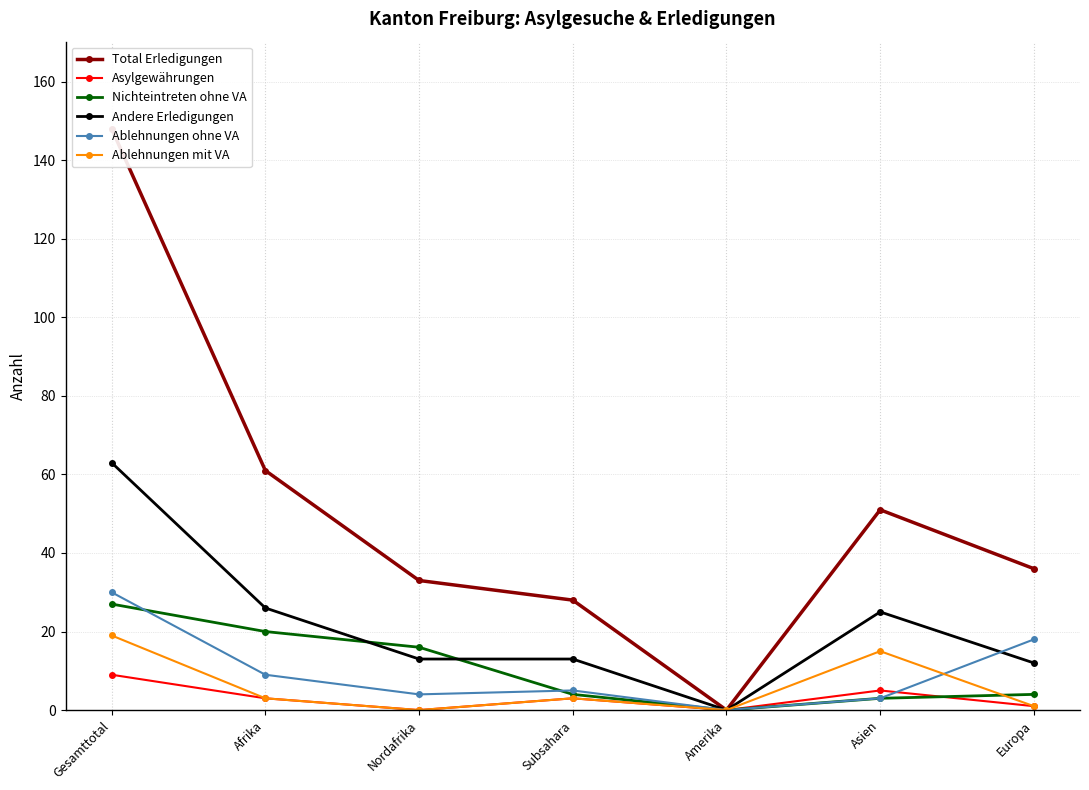

True or false: Ablehnungen ohne VA and Asylgewährungen intersect in this chart.

True